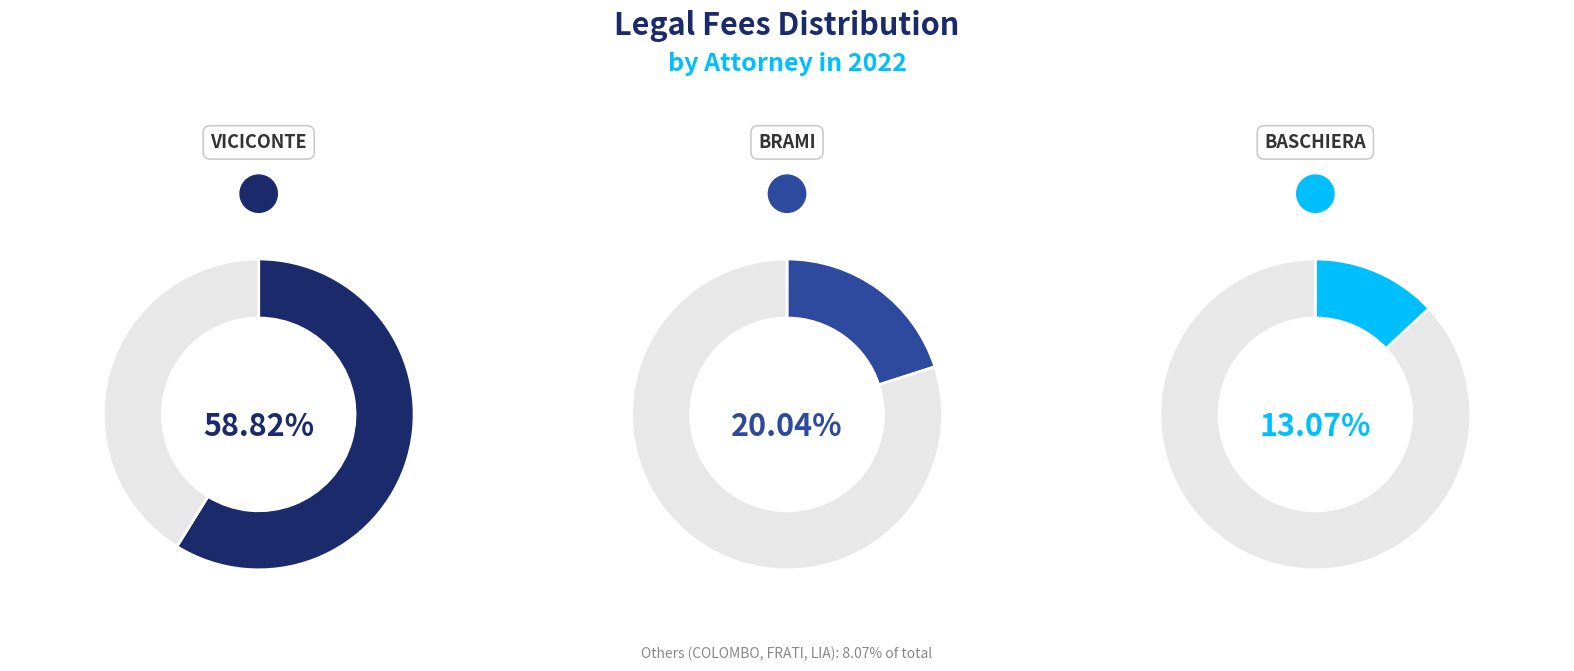

Combined, what portion of the pie is BRAMI and VICICONTE?

78.9%